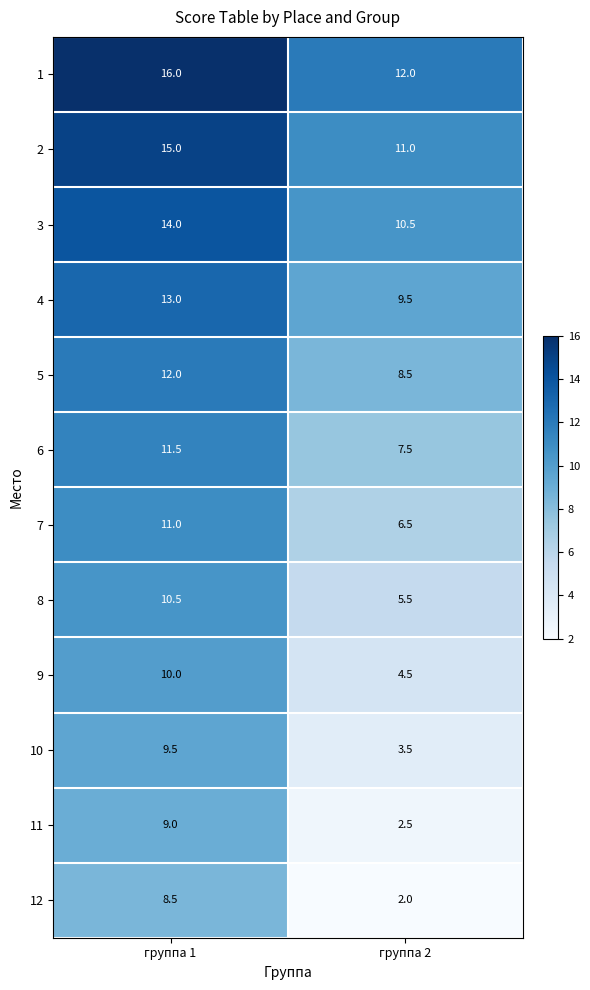

Reading left to right, list all the values displayed in this chart.

1: 16.0	12.0
2: 15.0	11.0
3: 14.0	10.5
4: 13.0	9.5
5: 12.0	8.5
6: 11.5	7.5
7: 11.0	6.5
8: 10.5	5.5
9: 10.0	4.5
10: 9.5	3.5
11: 9.0	2.5
12: 8.5	2.0